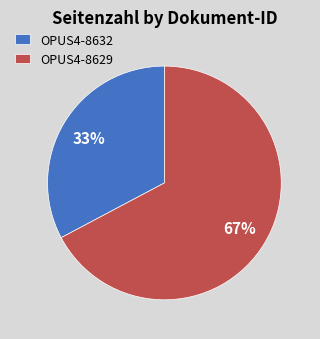

Rank the categories by value from lowest to highest.

OPUS4-8632, OPUS4-8629